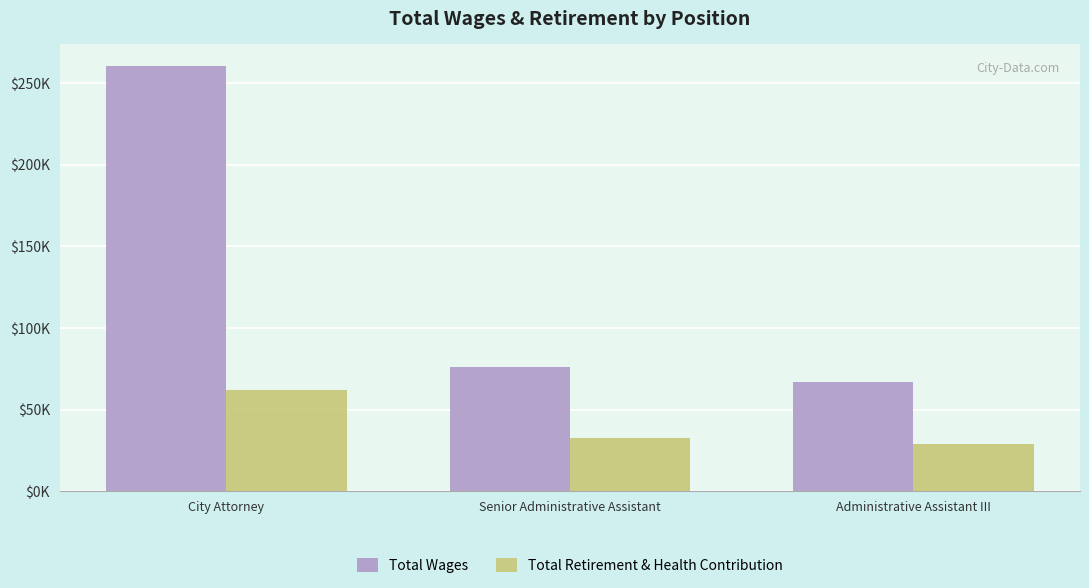

At how many categories does at least one series exceed 249088?

1